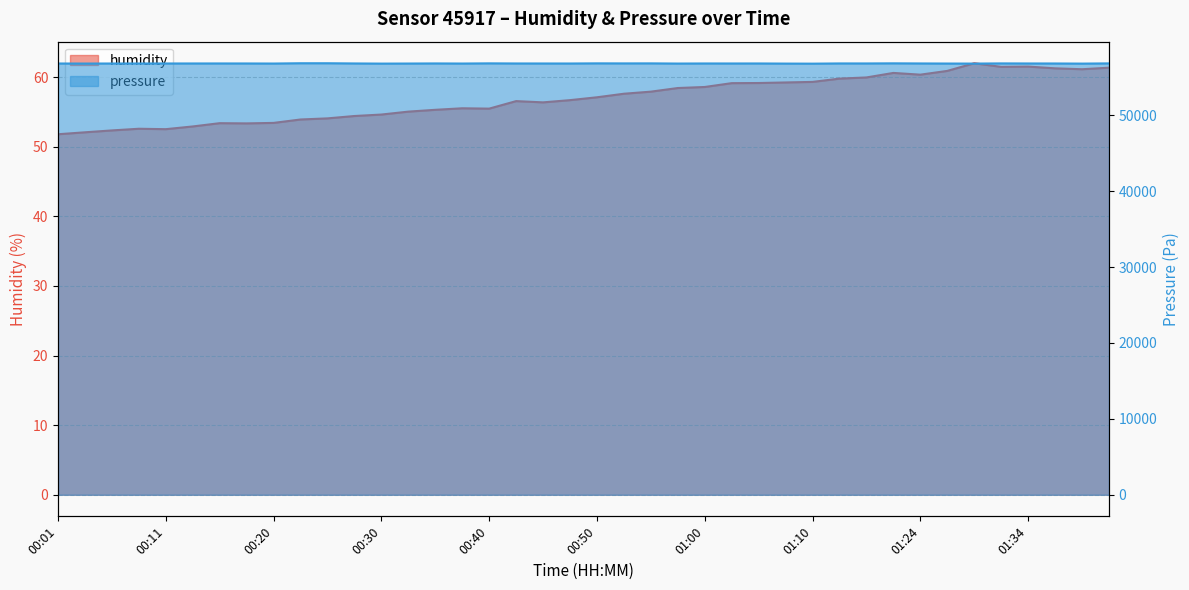

List the labels in order of pressure value, smallest first.

01:10, 00:30, 01:39, 01:07, 01:30, 00:03, 00:57, 00:20, 00:33, 00:37, 01:27, 00:01, 00:06, 00:08, 00:47, 00:11, 00:45, 01:02, 01:37, 00:13, 00:18, 00:42, 01:00, 01:05, 01:34, 00:15, 00:28, 01:18, 01:24, 00:35, 01:13, 00:52, 01:32, 01:42, 00:55, 00:40, 00:50, 01:21, 00:23, 00:25